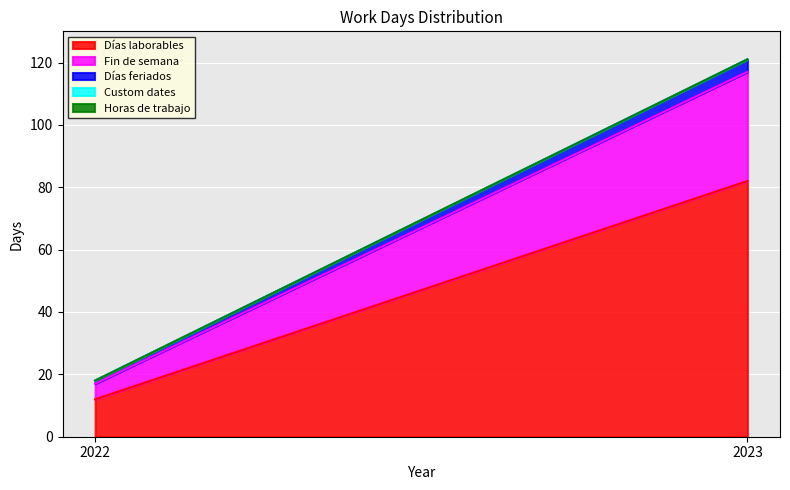

Is it true that Días feriados equals 2 at 2022?

False